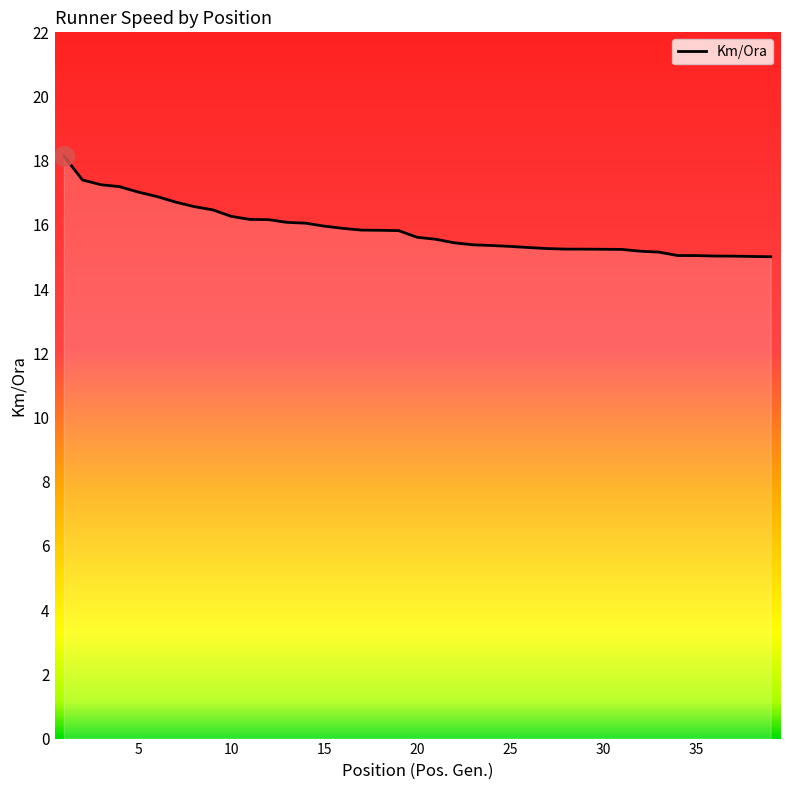

What is the difference between the maximum and minimum values?

3.1